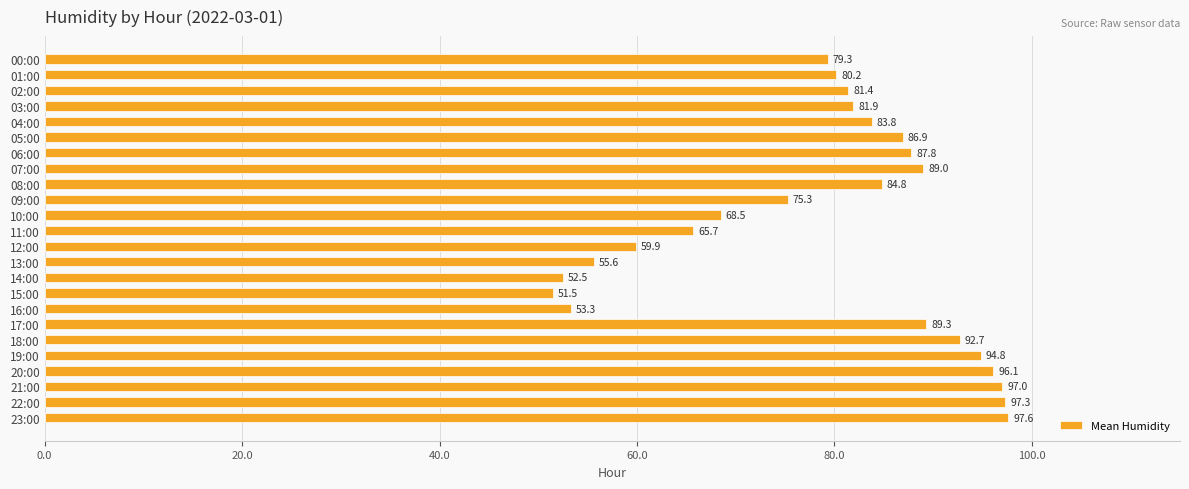

Is it true that the value at 07:00 is 89.0?

True